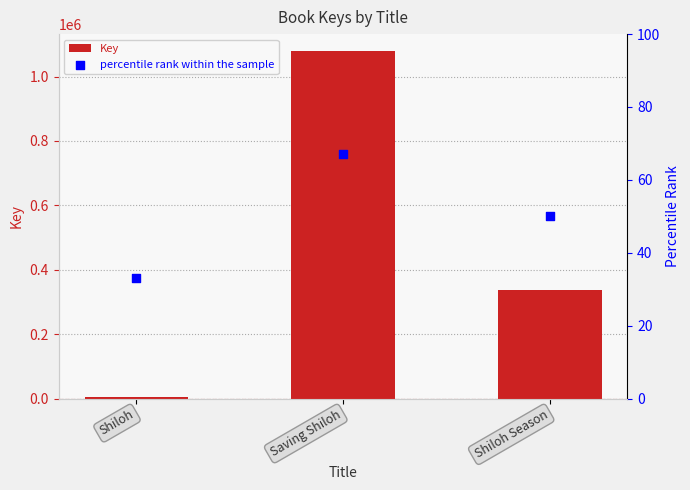

At which category is the sum across all series the highest?

Saving Shiloh